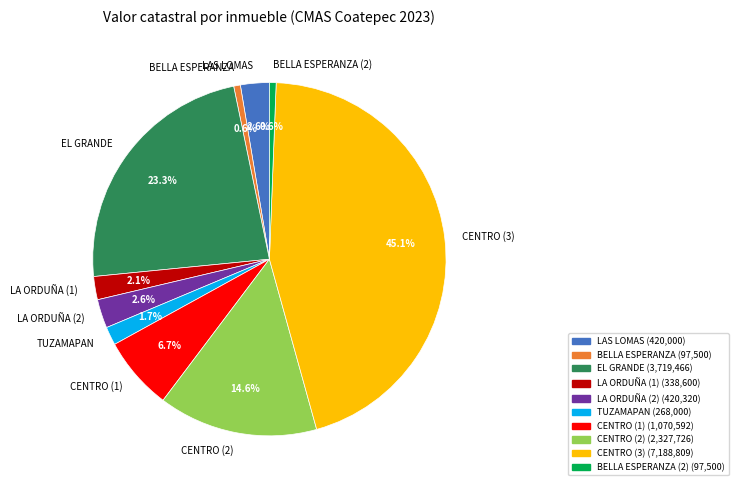

Is the sum of LA ORDUÑA (1) and CENTRO (2) greater than half?

No